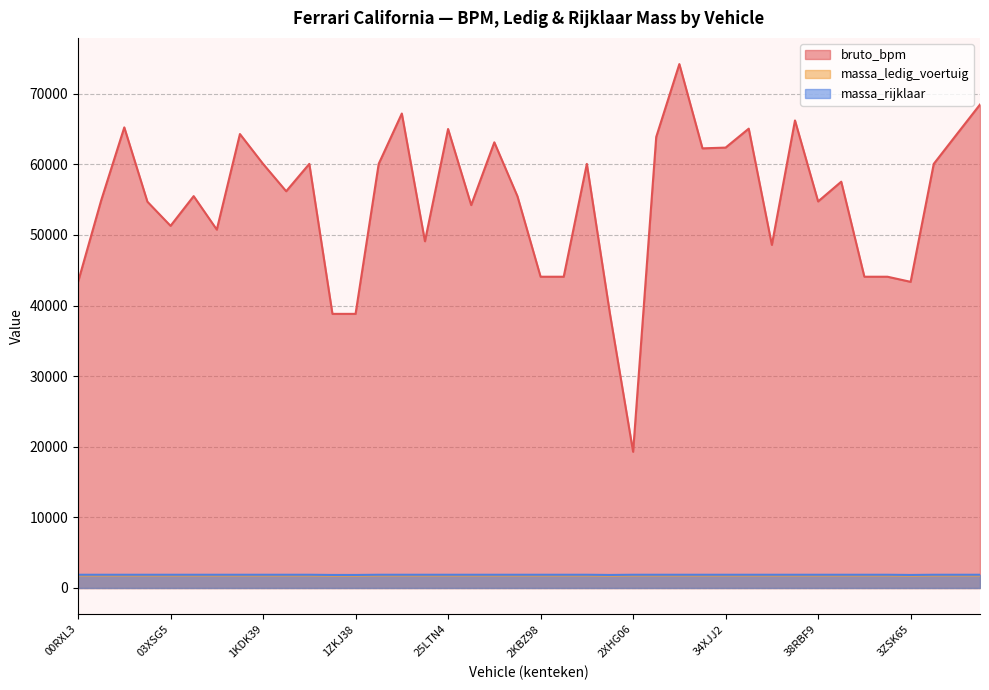

Which series has the largest total across all categories?

bruto_bpm